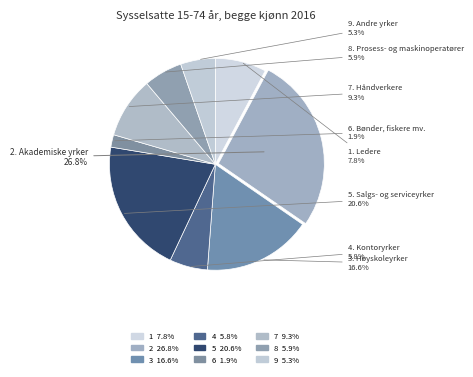

What percentage is the 6. Bønder, fiskere mv. slice, to the nearest percent?

2%